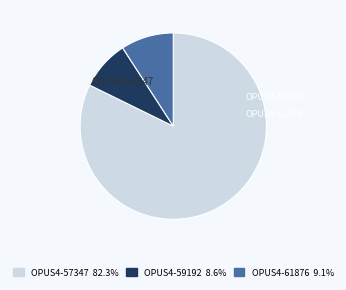

What percentage is the OPUS4-59192 slice, to the nearest percent?

9%